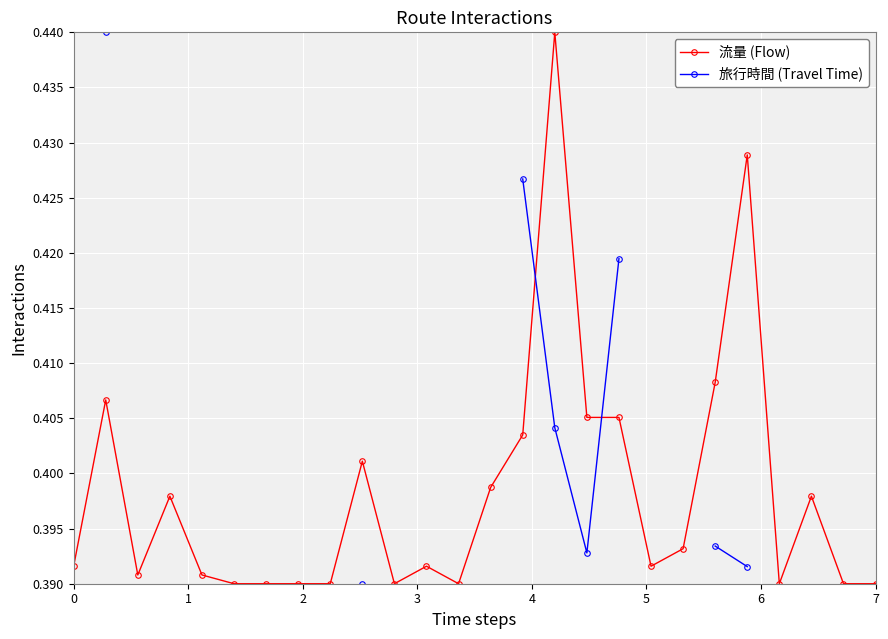

Which series has the largest total across all categories?

流量 (Flow)